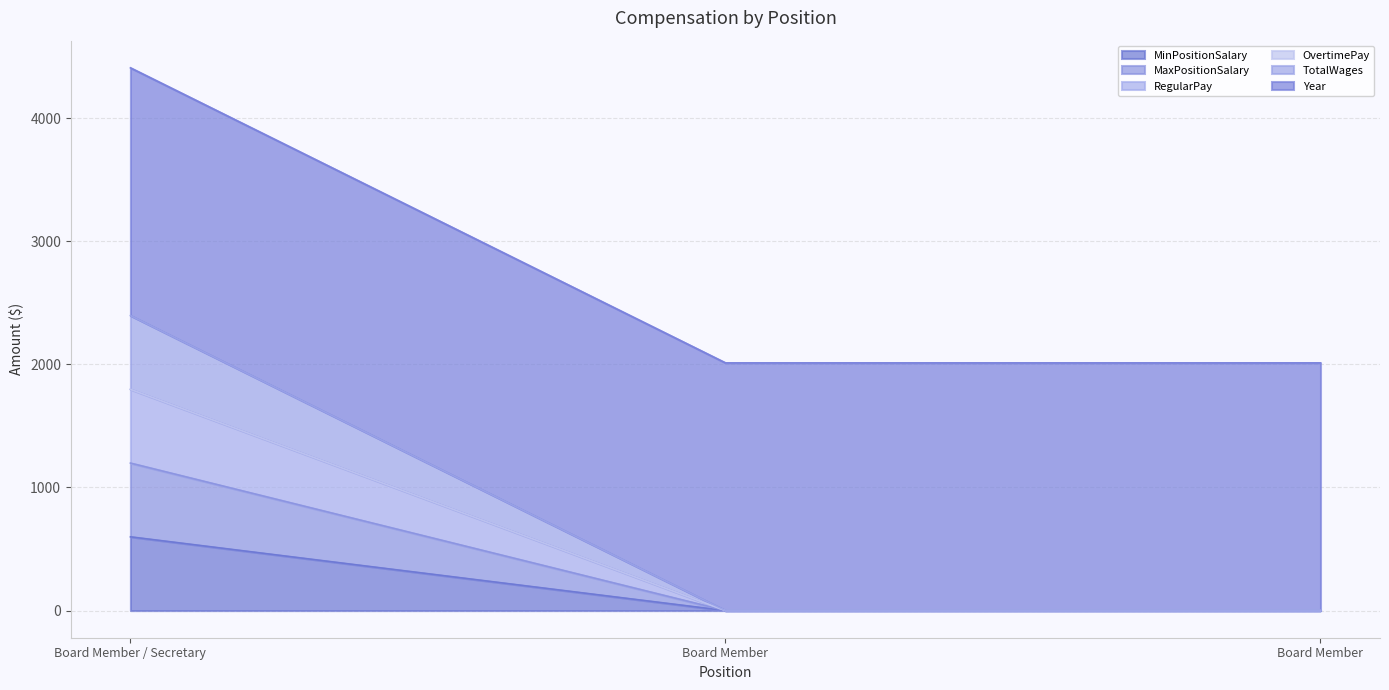

Is it true that TotalWages equals 2919 at Board Member / Secretary?

False